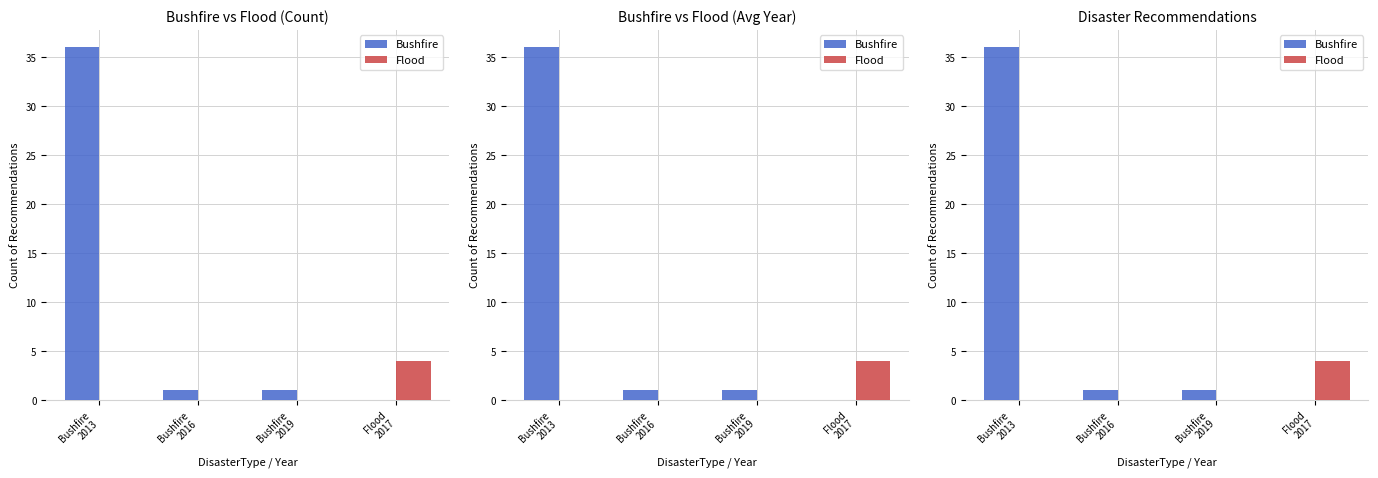

Which series has the widest spread of values?

Bushfire